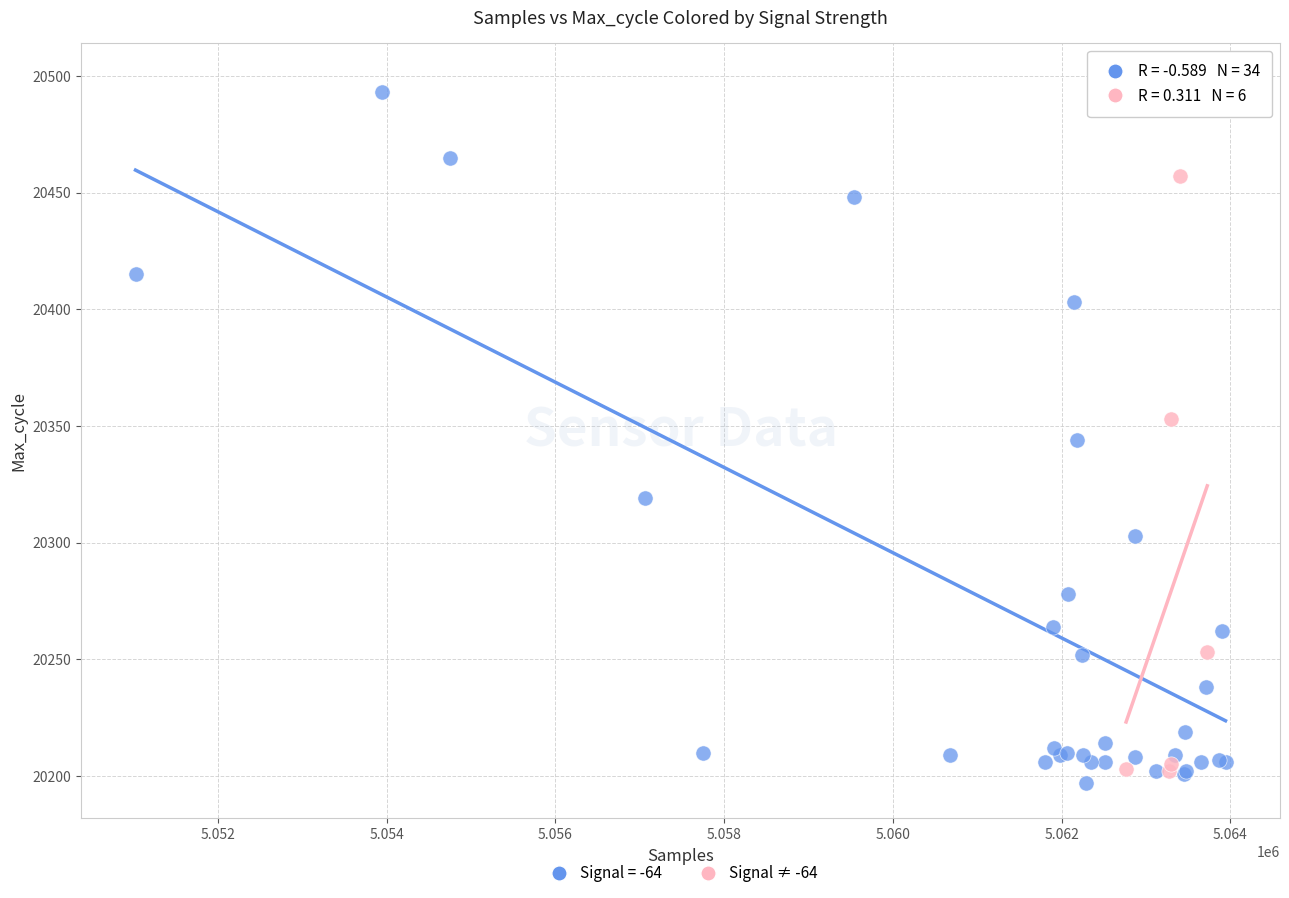

Which series has the widest spread of Y values?

Signal = -64